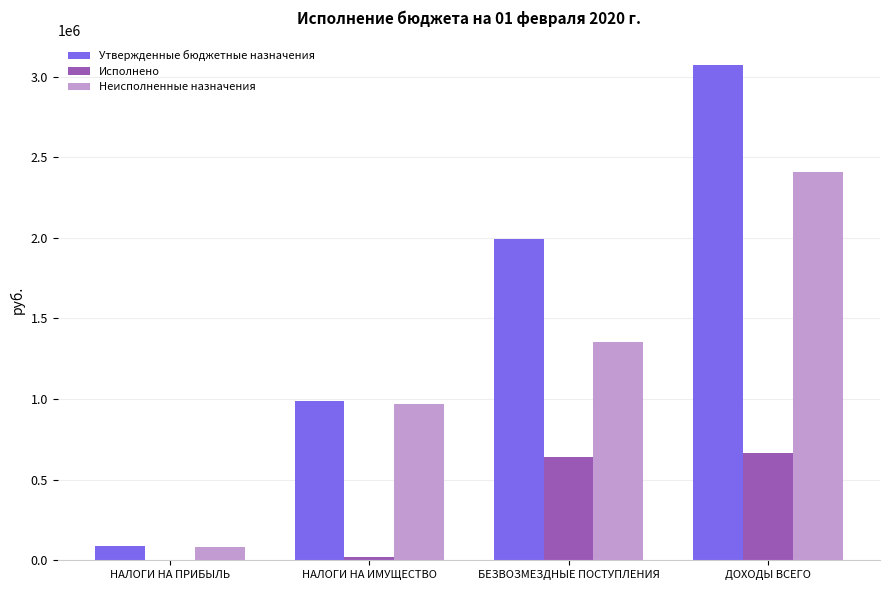

Reading left to right, list all the values displayed in this chart.

Утвержденные бюджетные назначения: 89235.0	988077.0	1994776.0	3072088.0
Исполнено: 4694.0	20597.4	640352.0	665643.5
Неисполненные назначения: 84541.0	967479.6	1354424.0	2406444.5